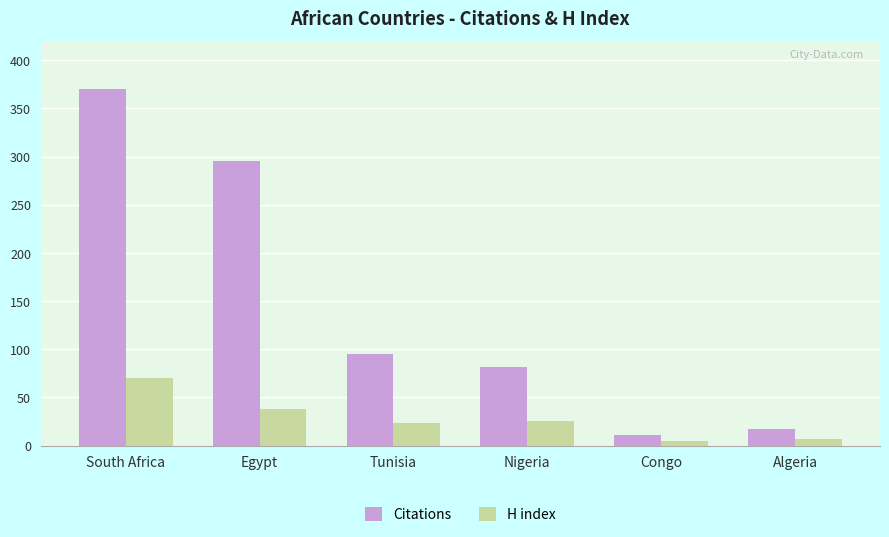

Which category has the lowest value in the Citations series?

Congo